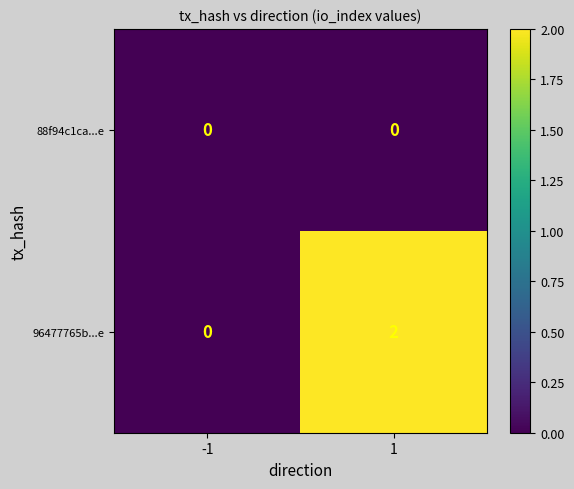

Which series has the largest range (max minus min)?

96477765b...e